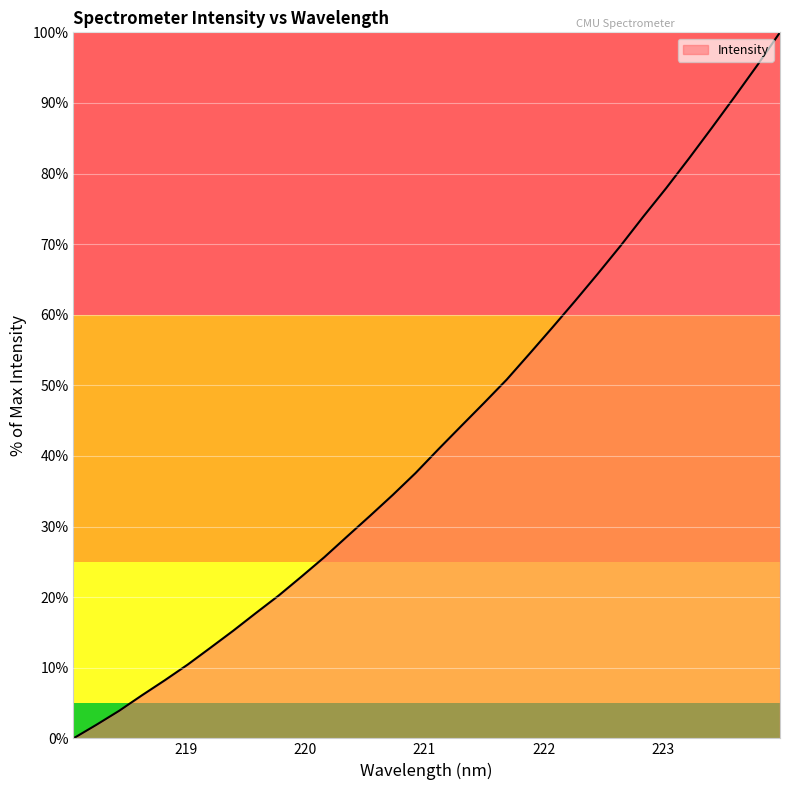

What is the difference between the maximum and minimum values?

100.0